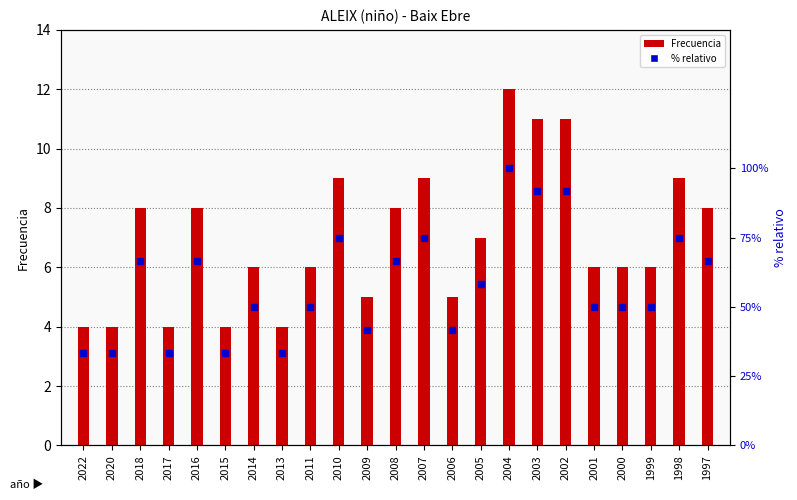

What is the maximum value for Frecuencia?

12.0